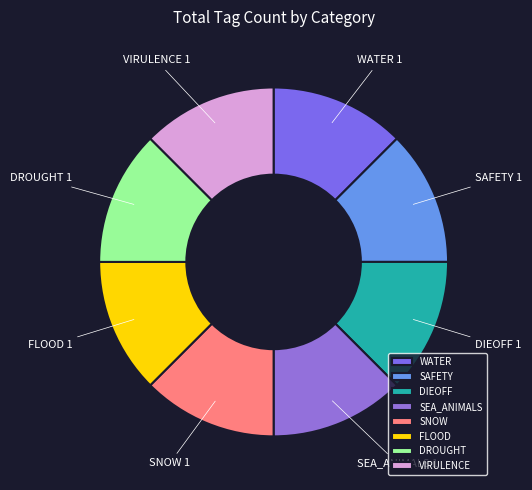

Approximately how many times larger is the value at VIRULENCE compared to DIEOFF?

1.0